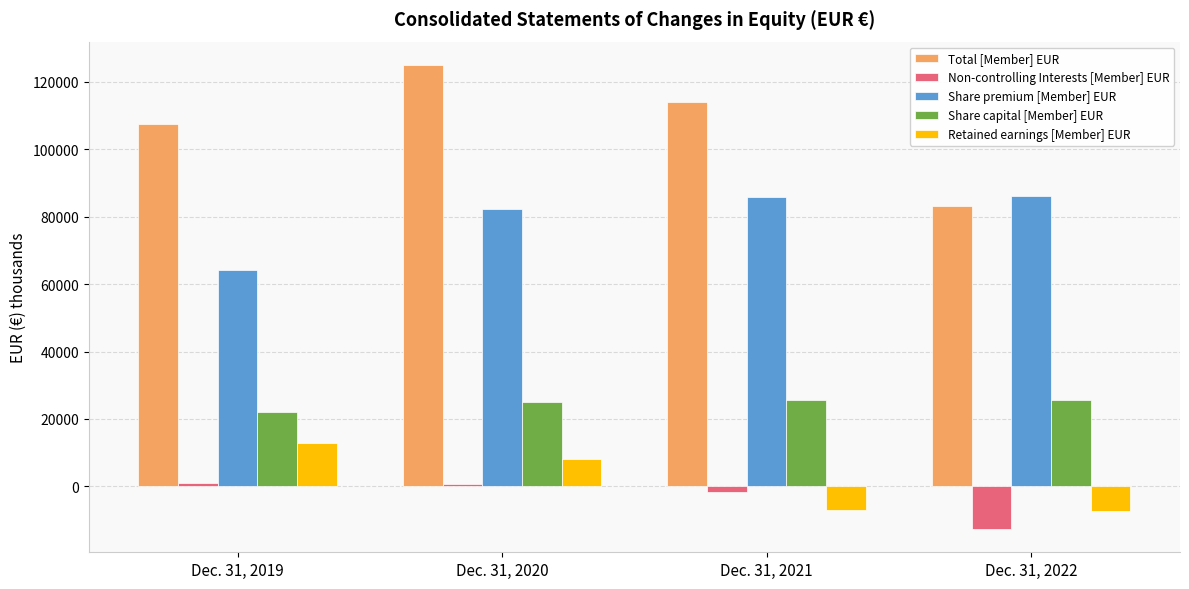

At which label does Retained earnings [Member] EUR first exceed 8191?

Dec. 31, 2019